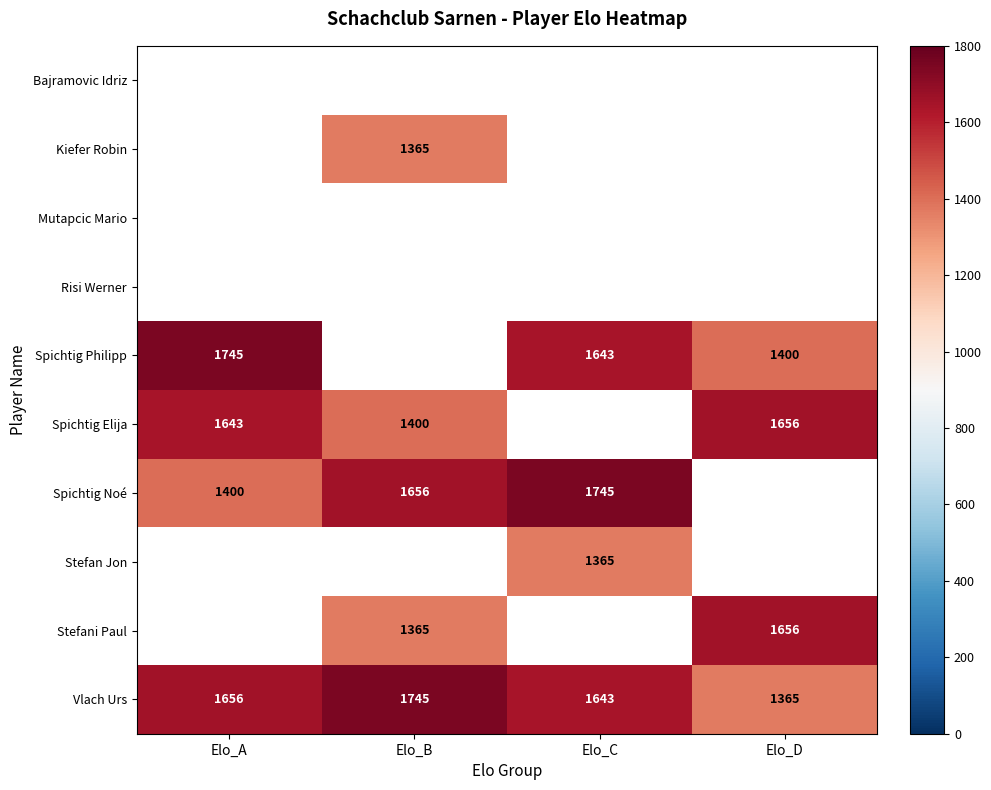

What is the sum of the Spichtig Philipp values at Elo_A and Elo_C?

3388